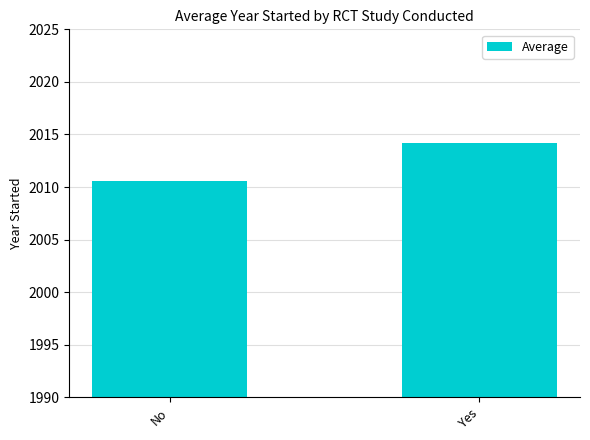

Is it true that the value at No is 2010.6?

True